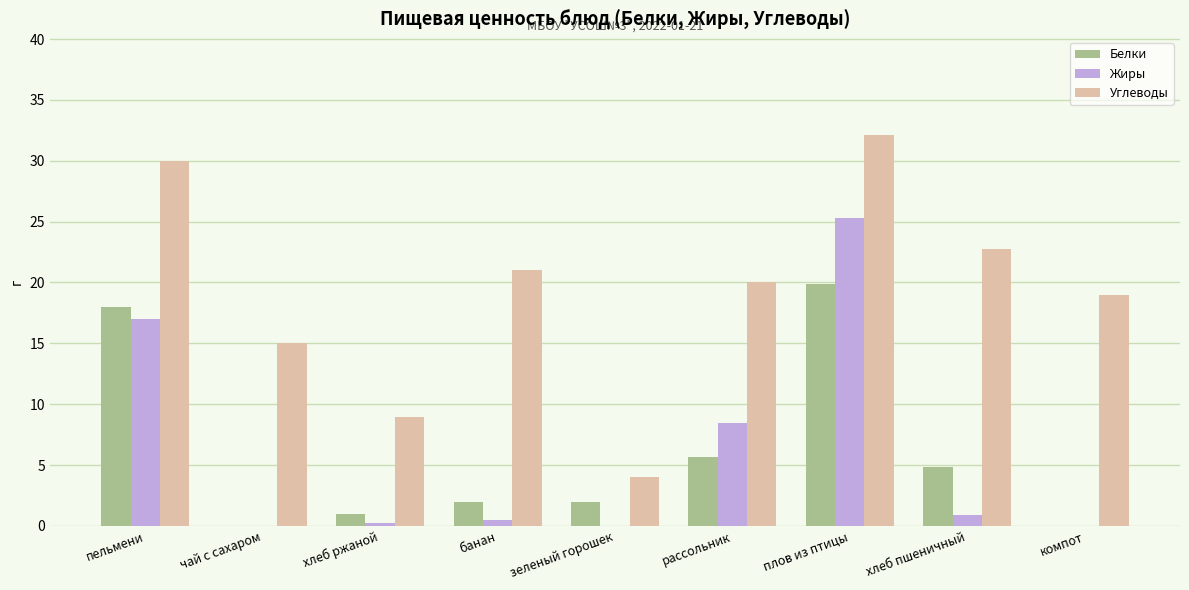

What is the sum of the Углеводы values at чай с сахаром and пельмени?

45.0